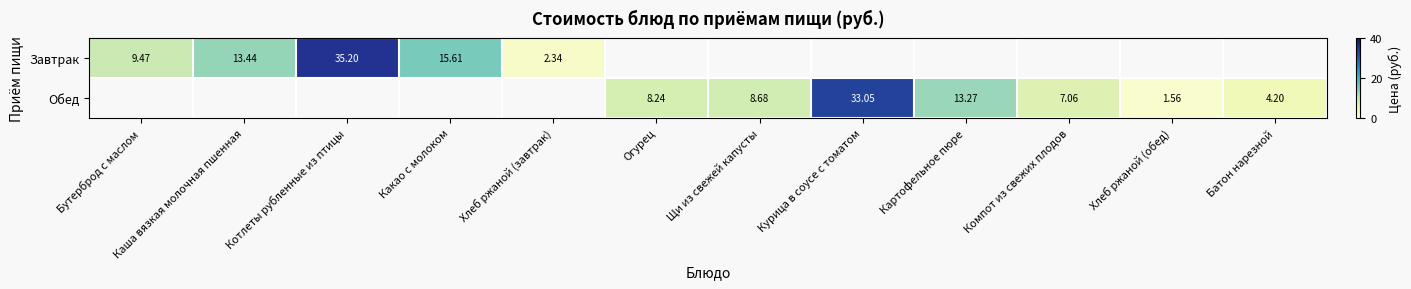

List the series in order of their overall mean, highest first.

Завтрак, Обед